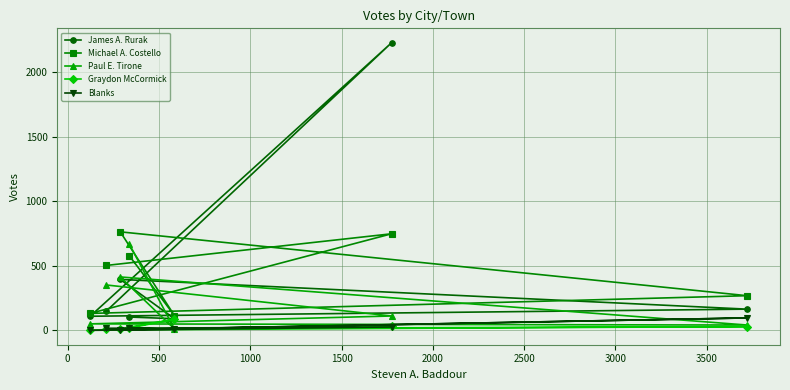

What is the average value of the Graydon McCormick series?

28